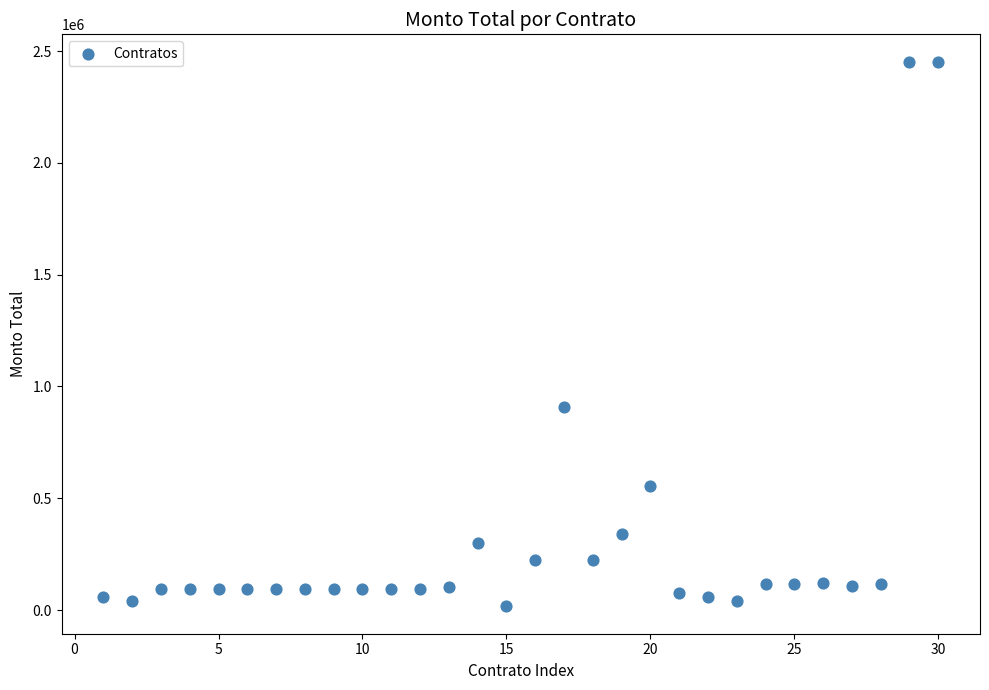

What Y value in the scatter plot is closest to 1234450?

908094.4